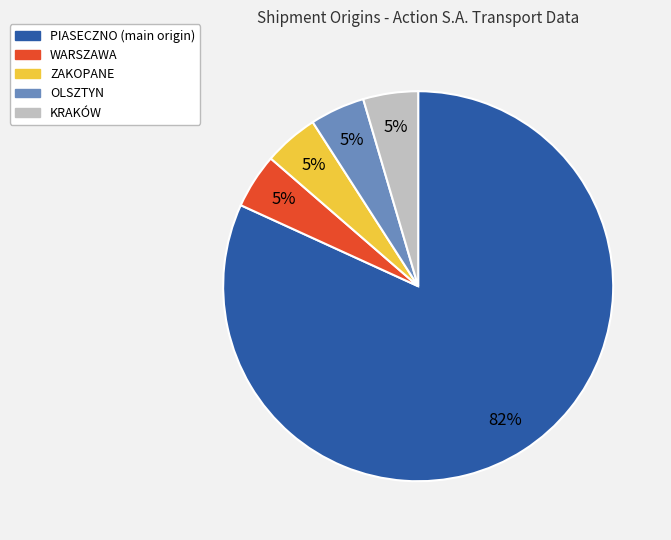

Does any single category account for the majority?

Yes